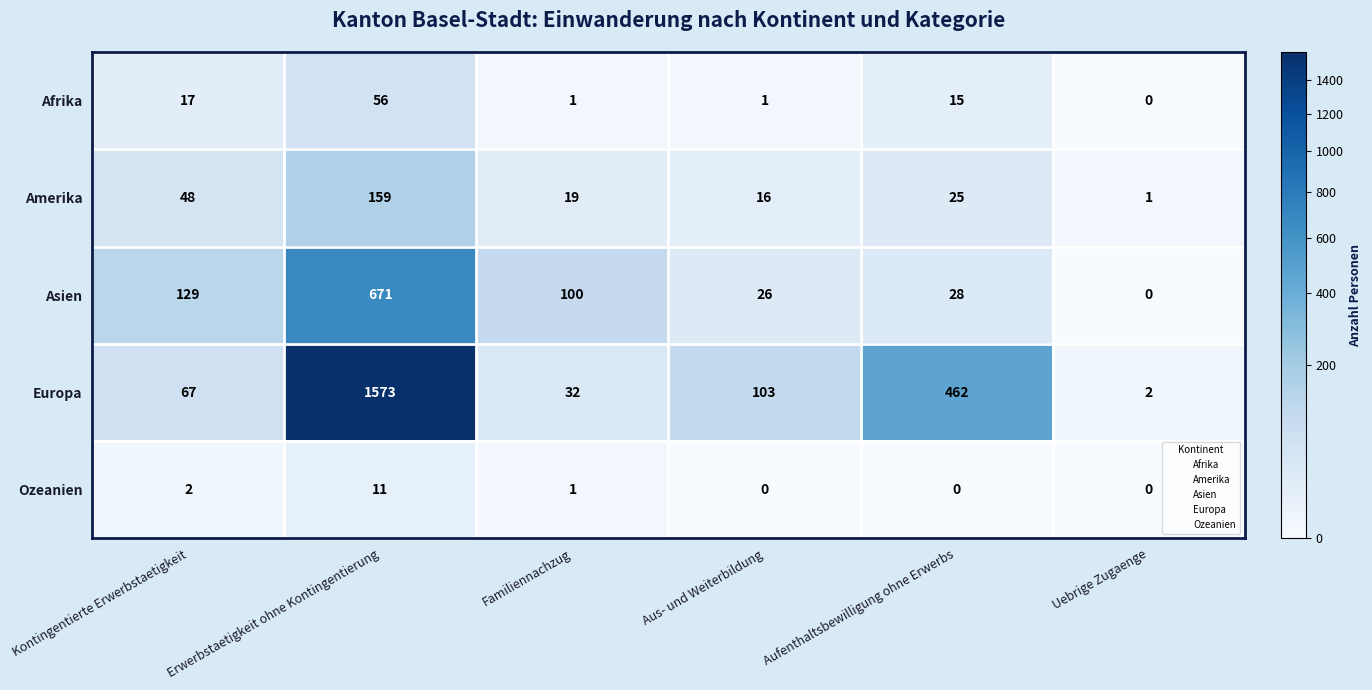

Count the number of data series in this chart.

5